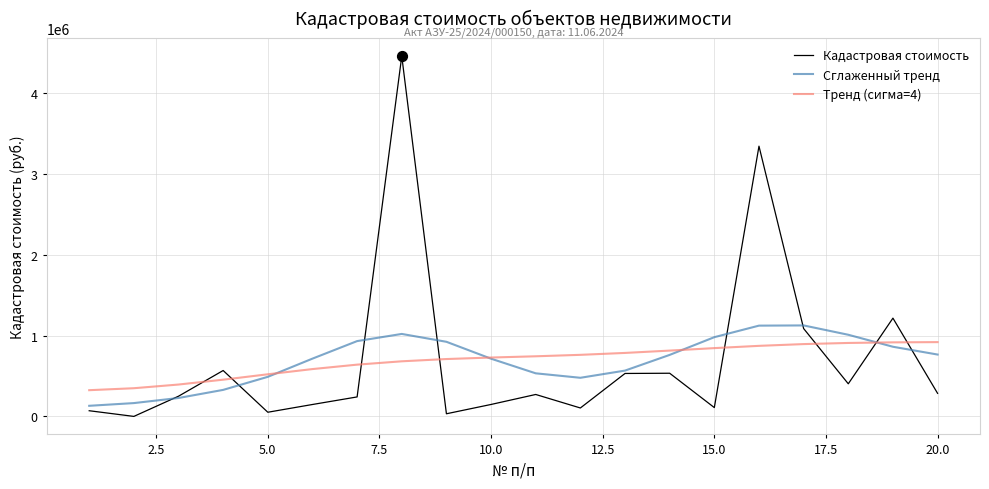

What is the greatest value displayed?

4457893.4